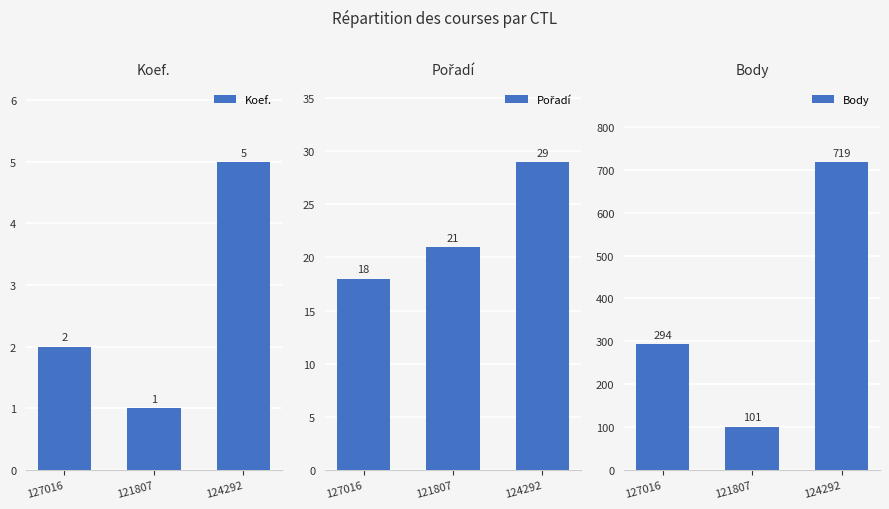

What is the sum of the Pořadí values at 127016 and 121807?

39